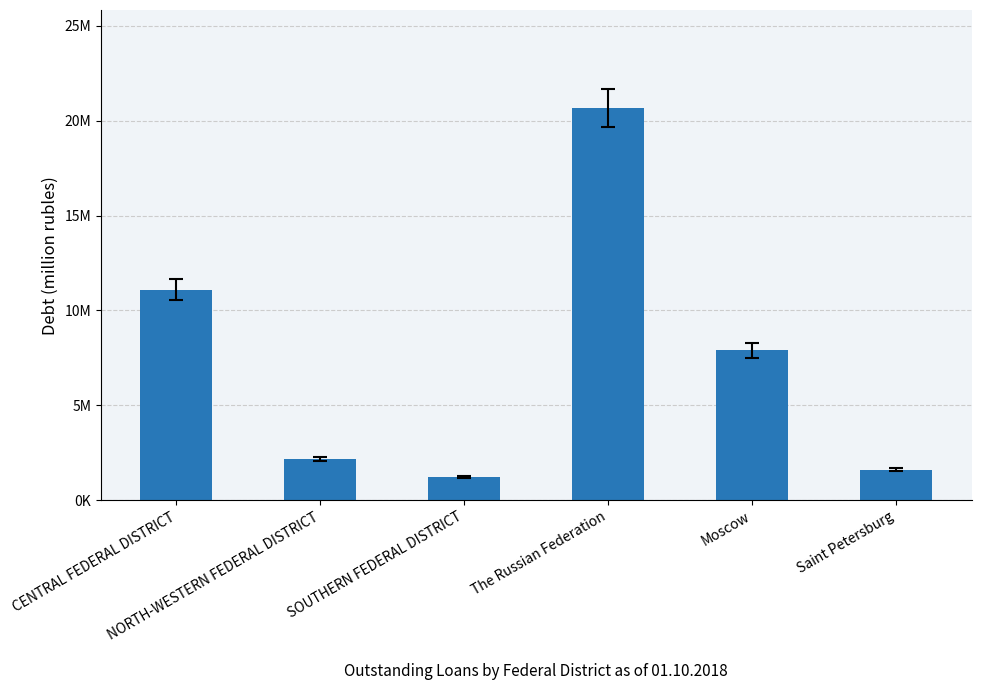

At which label is the value closest to 10939577?

CENTRAL FEDERAL DISTRICT